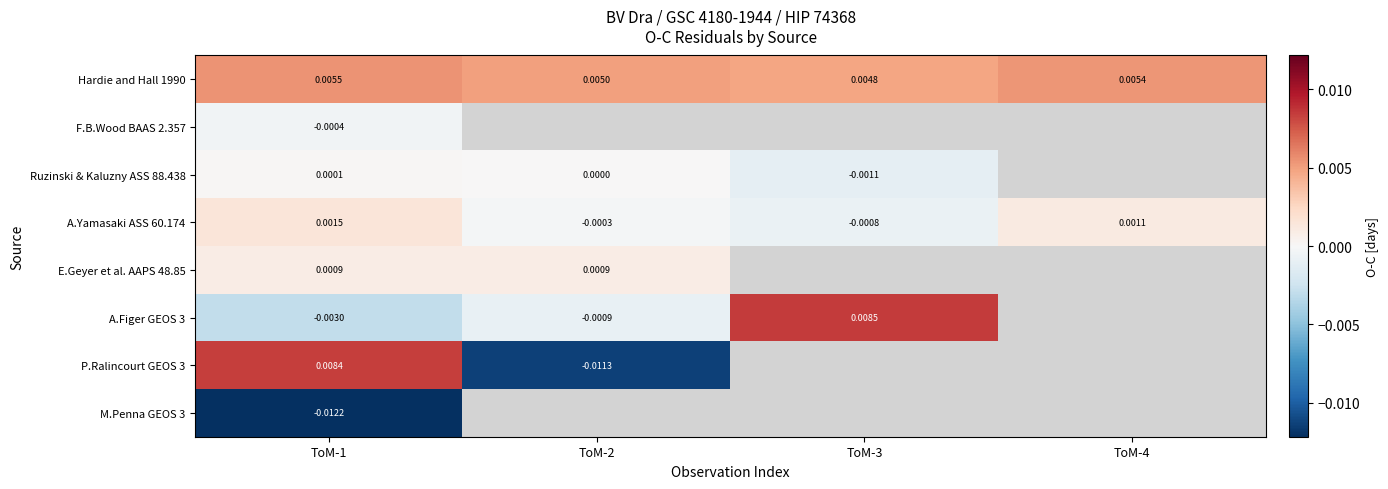

At which category does the chart reach its minimum across all series?

ToM-1